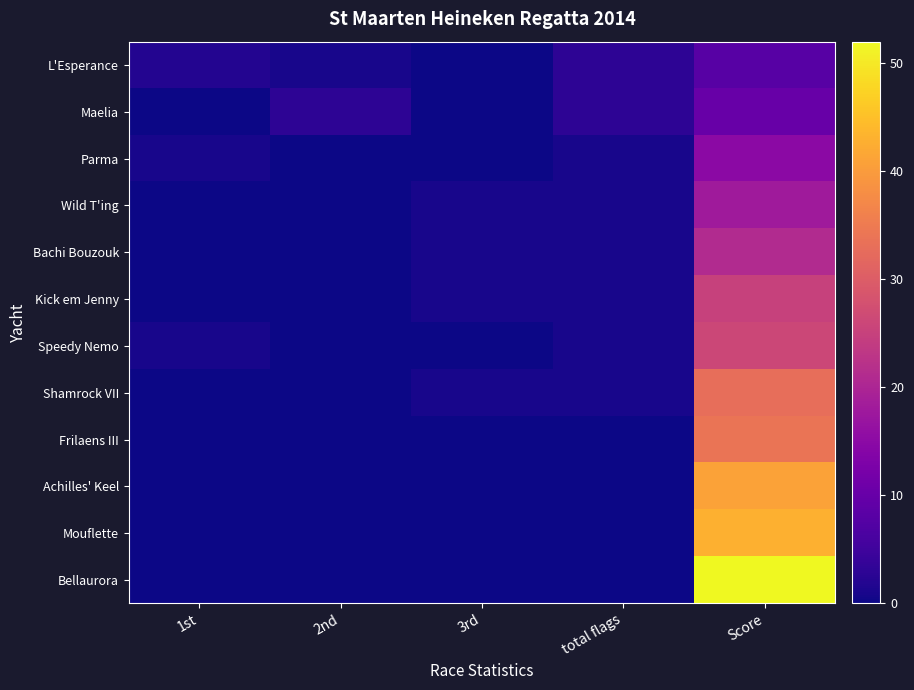

At which category is the sum across all series the highest?

Score